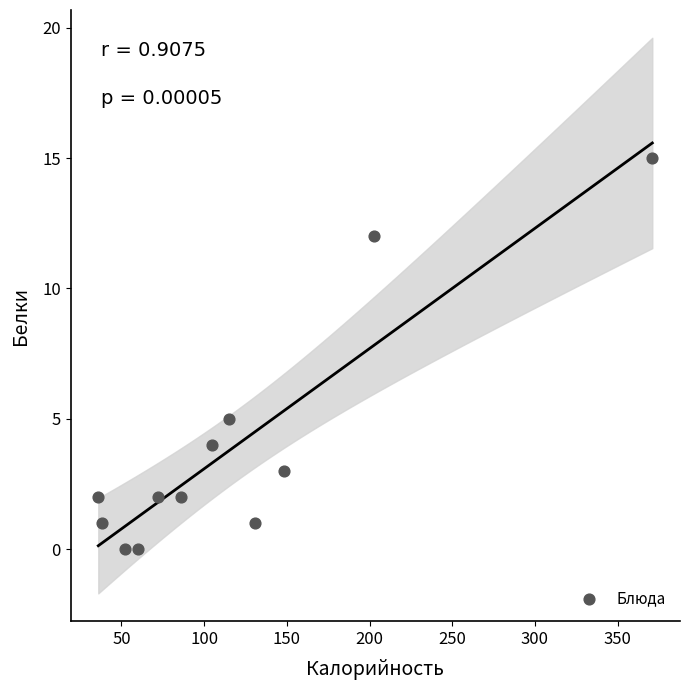

What Y value in the scatter plot is closest to 7?

5